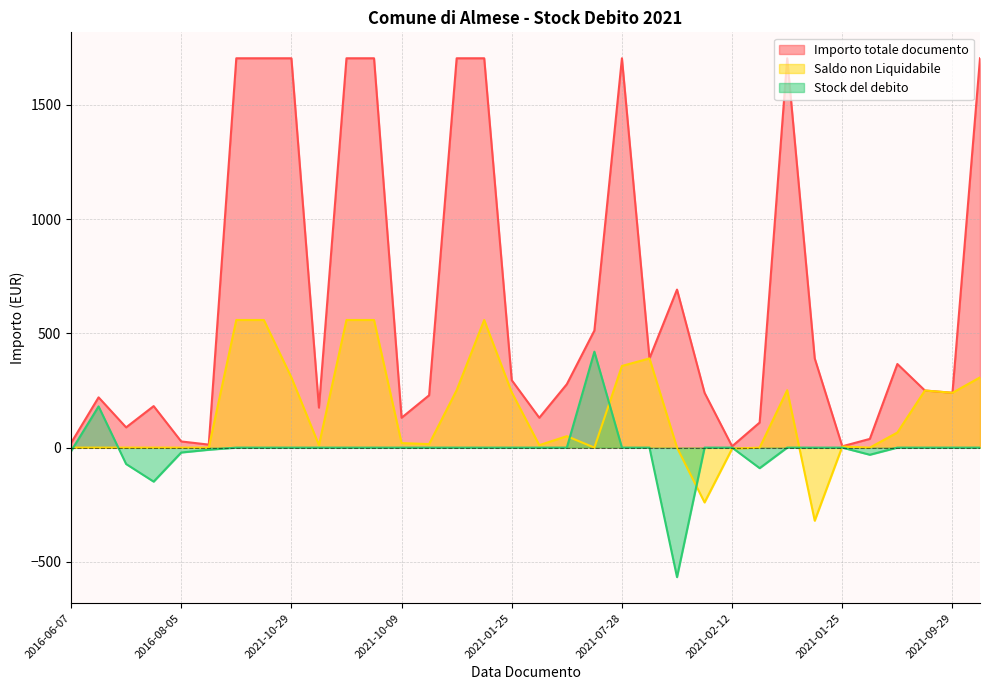

Reading right to left, list all the values displayed in this chart.

Importo totale documento: 1704.5	240.0	250.0	366.0	38.1	5.8	390.4	1704.5	109.8	5.8	240.0	691.9	390.4	1704.5	512.4	277.7	130.7	295.1	1704.5	1704.5	229.1	130.7	1704.5	1704.5	175.1	1704.5	1704.5	1704.5	13.1	26.9	181.7	88.6	220.1	20.0
Saldo non Liquidabile: 307.4	240.0	250.0	66.0	0.0	4.7	-320.0	251.3	0.0	-4.7	-240.0	0.0	390.4	357.5	0.0	50.1	10.8	241.9	558.7	251.3	15.4	19.8	558.7	558.7	10.9	307.4	558.7	558.7	0.0	0.0	0.0	0.0	0.0	0.0
Stock del debito: 0.0	0.0	0.0	0.0	-31.3	0.0	0.0	0.0	-90.0	0.0	0.0	-567.1	0.0	0.0	420.0	0.0	0.0	0.0	0.0	0.0	0.0	0.0	0.0	0.0	0.0	0.0	0.0	0.0	-9.4	-21.5	-148.9	-71.8	180.4	-15.7